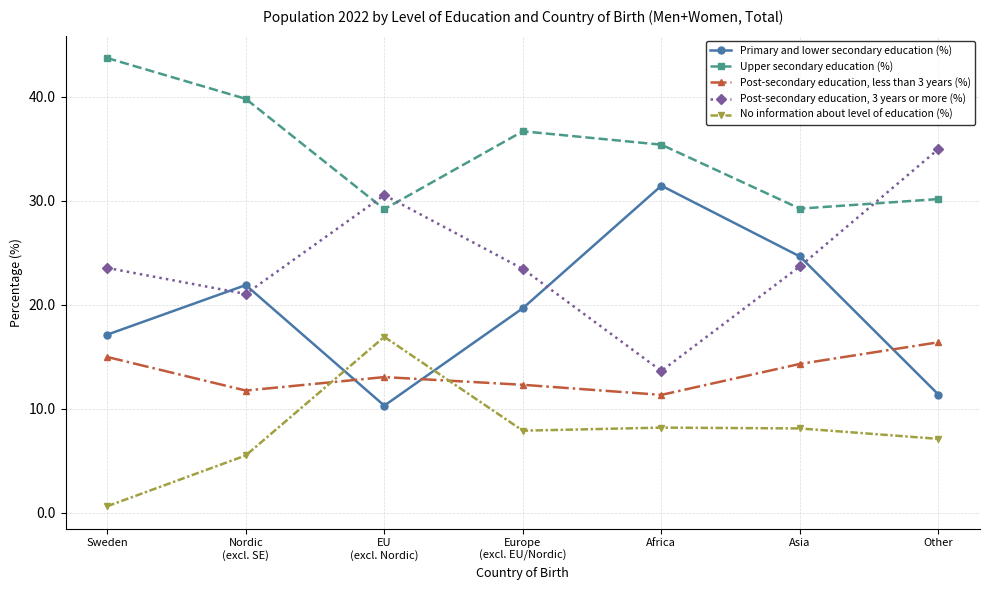

What is the difference between the highest and lowest values at Sweden?

43.1